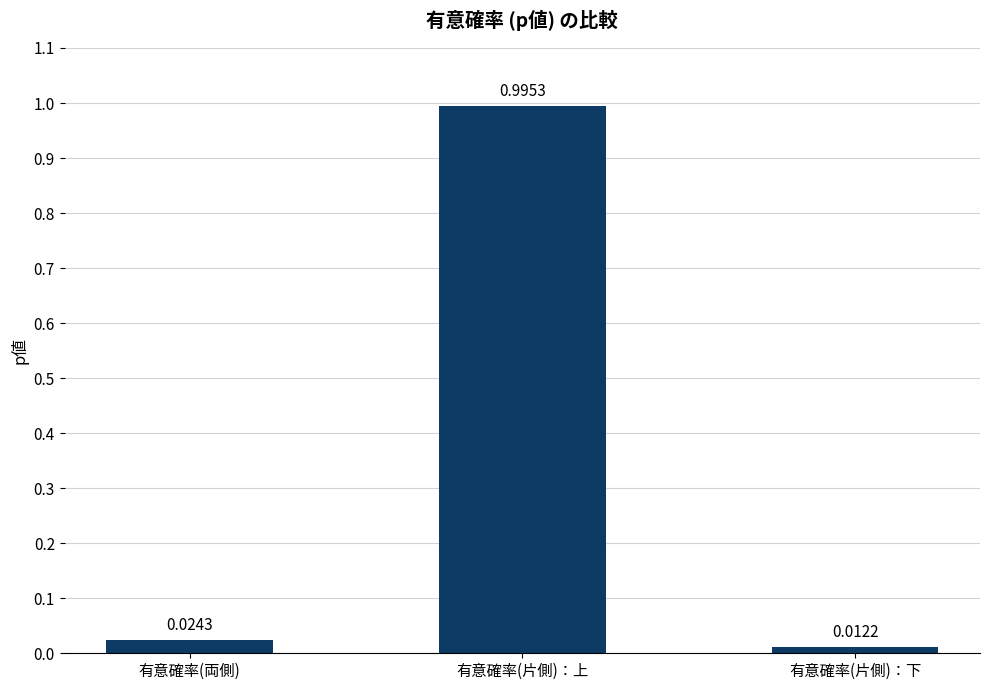

At which category does the chart reach its minimum across all series?

有意確率(片側)：下